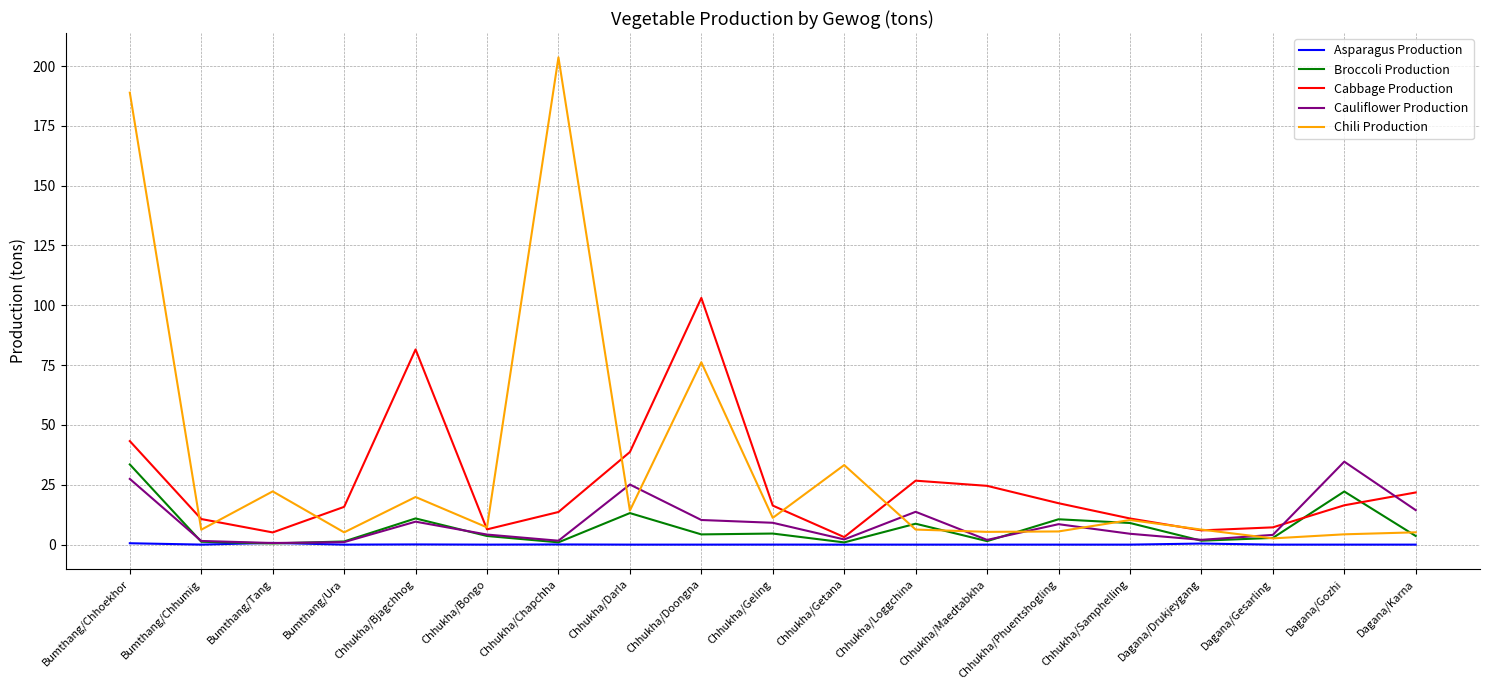

At which category is the sum across all series the highest?

Bumthang/Chhoekhor